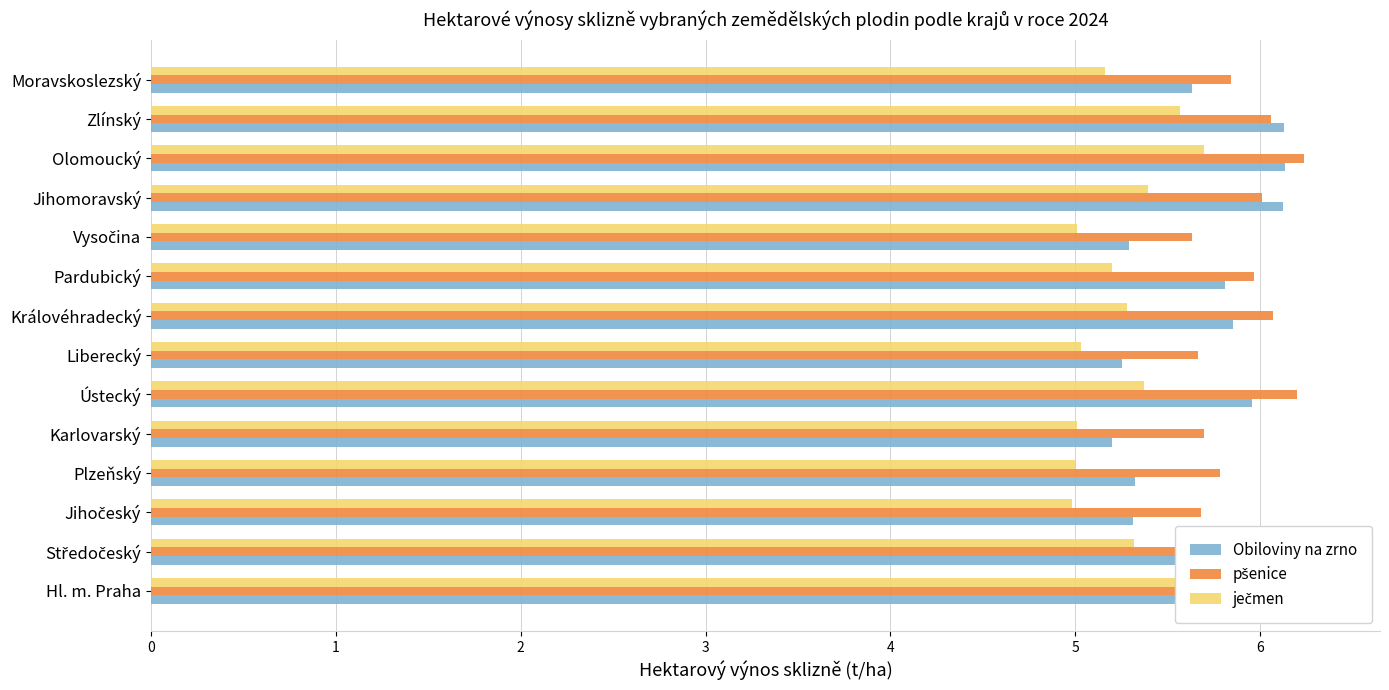

What is the difference between the Obiloviny na zrno values at Karlovarský and Liberecký?

0.1